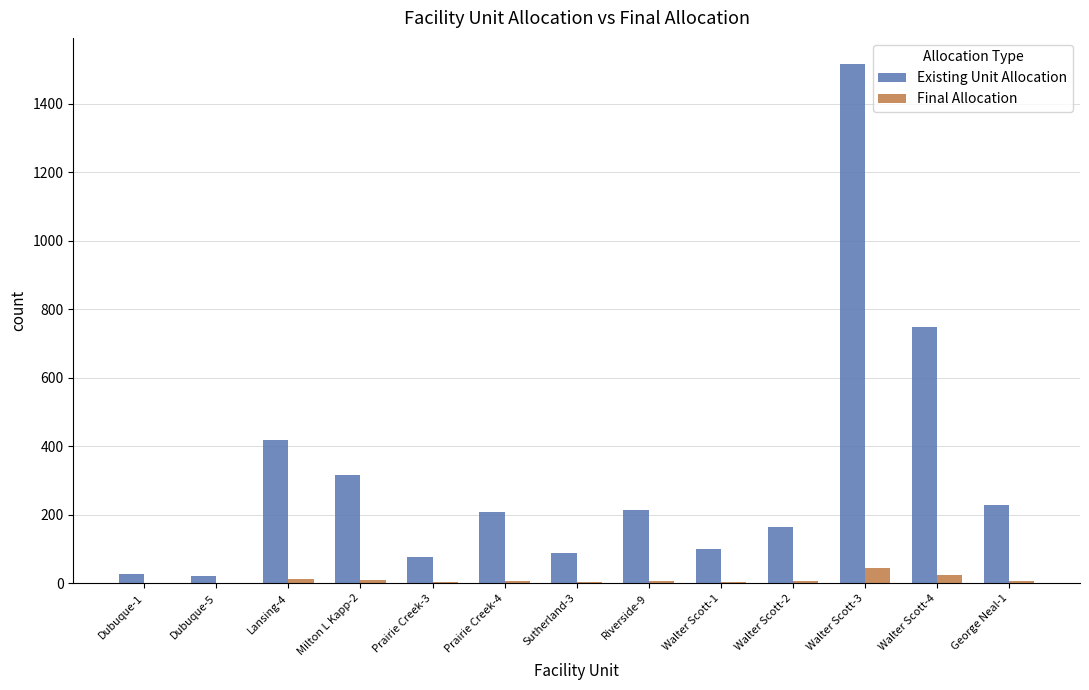

Which series has the largest range (max minus min)?

Existing Unit Allocation